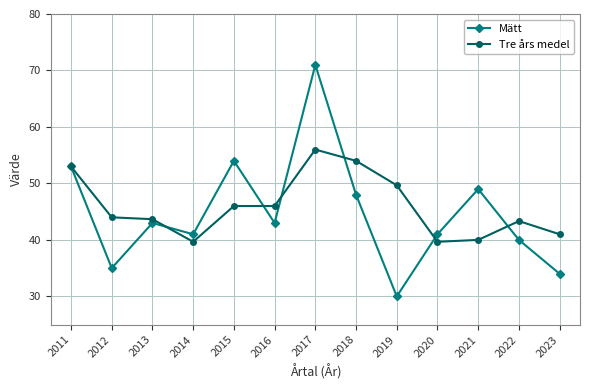

Which series ends up on top after the final intersection of Tre års medel and Mätt?

Tre års medel